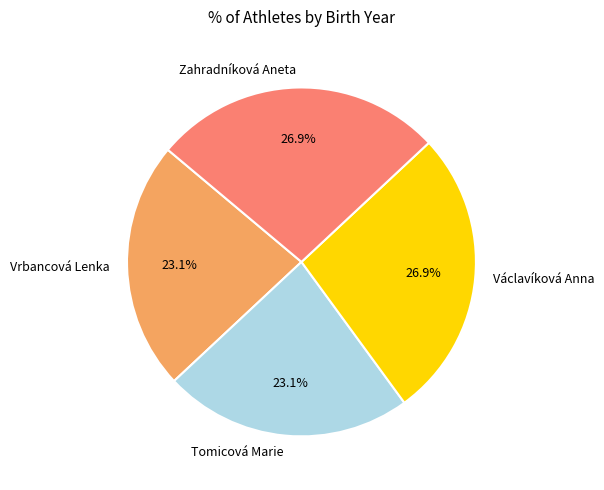

Approximately how many times larger is the value at Vrbancová Lenka compared to Zahradníková Aneta?

0.9